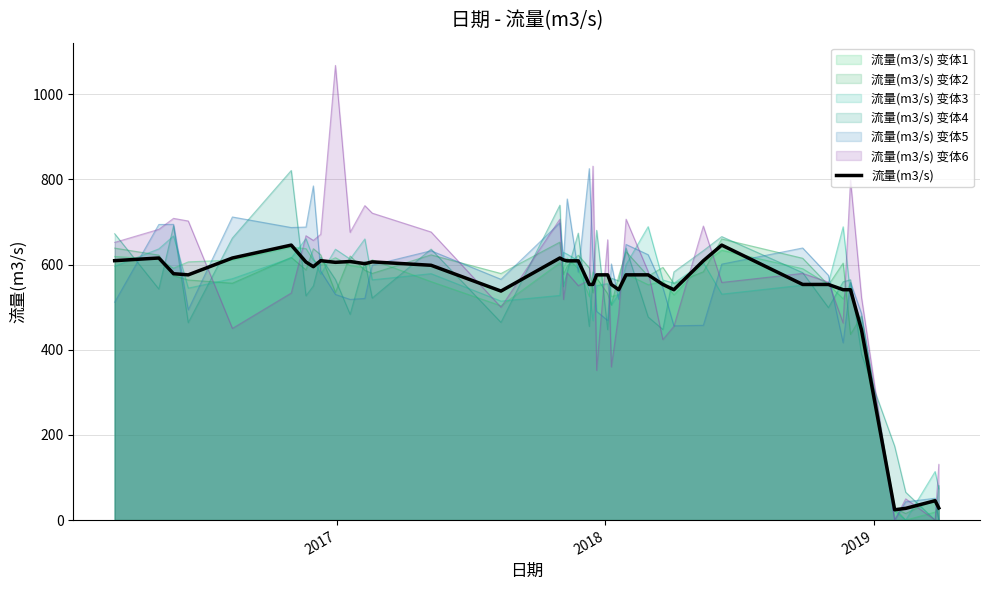

What is the difference between the maximum and minimum values?

621.3